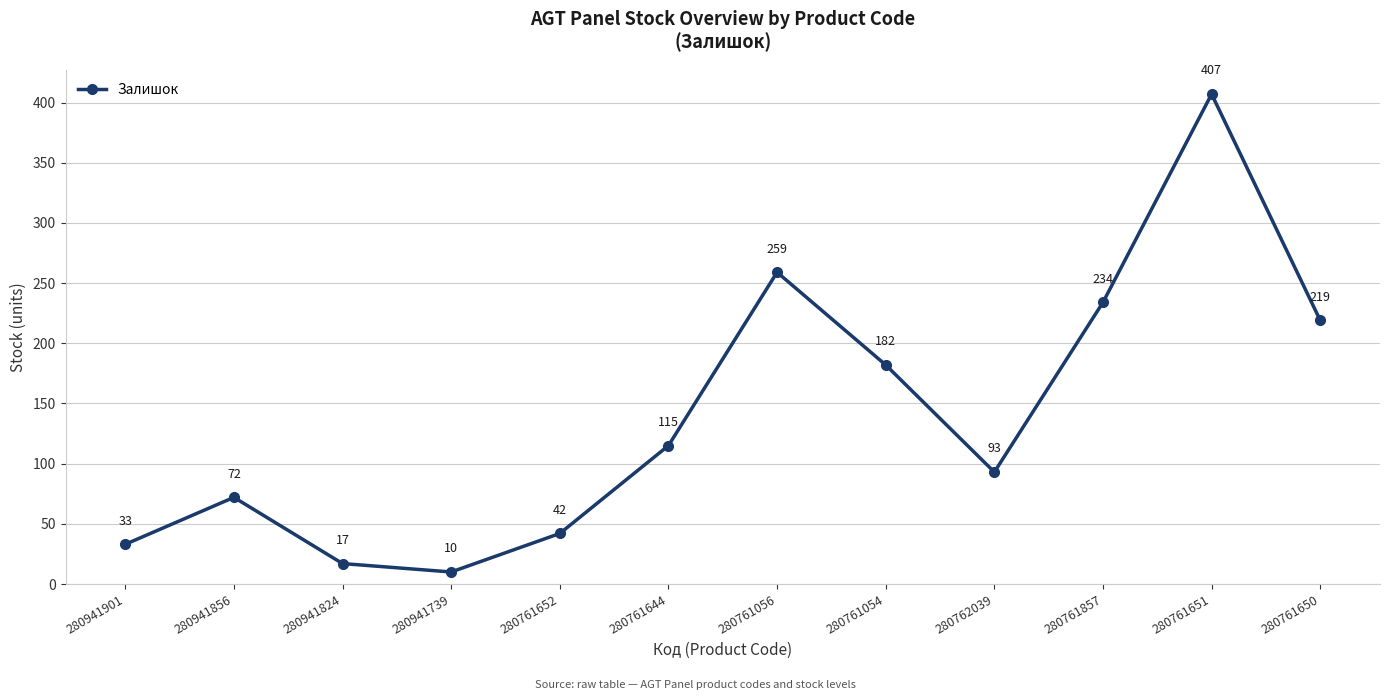

What is the sum of the values at 280761056 and 280941856?

331